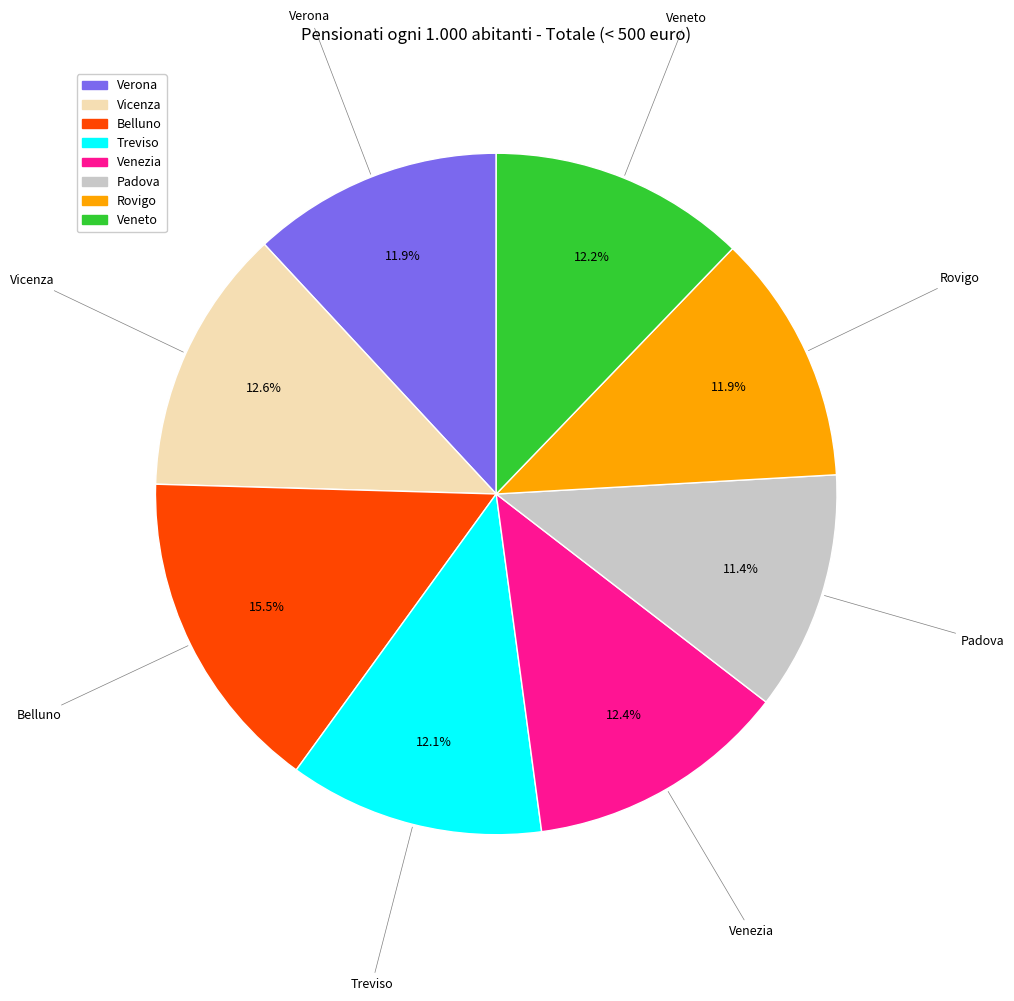

Approximately how many times larger is the value at Venezia compared to Vicenza?

1.0